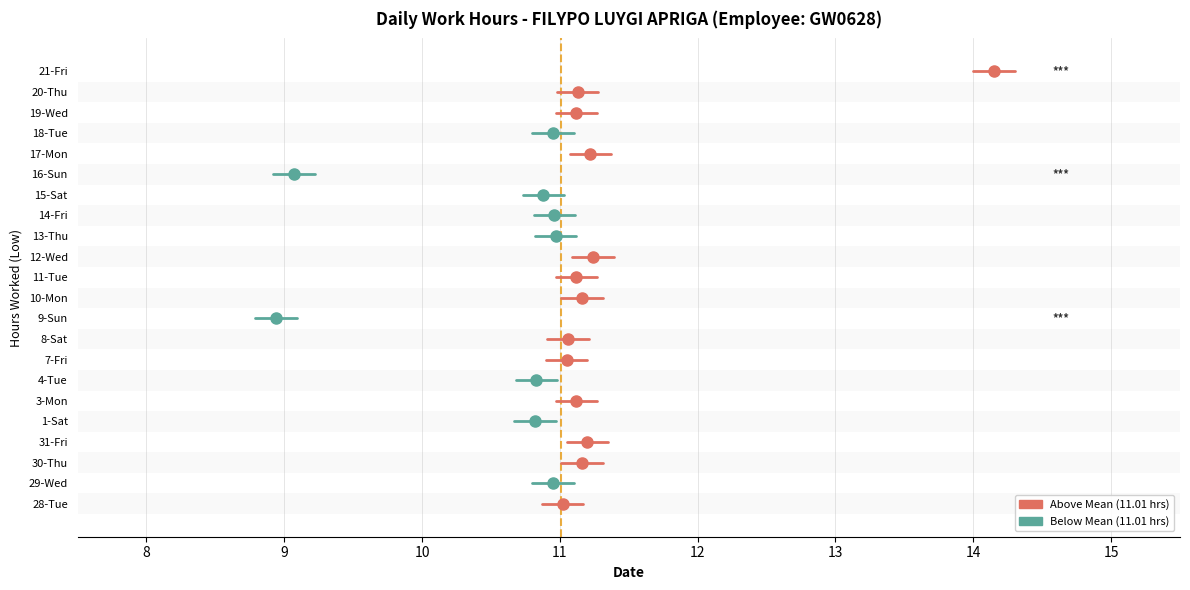

What position from the left is 31-Fri?

4